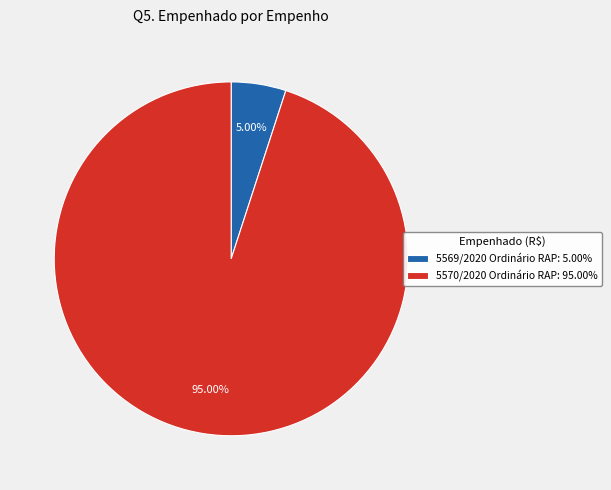

What is the majority slice?

5570/2020 Ordinário RAP